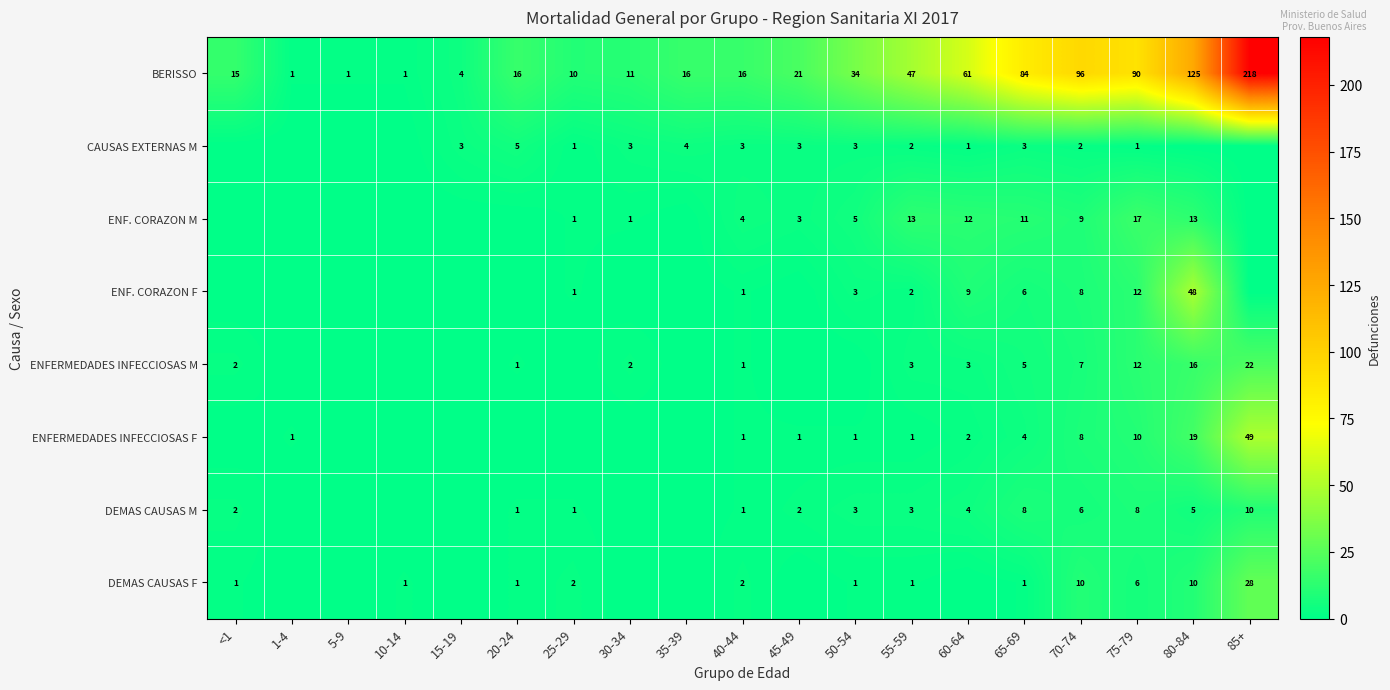

At how many categories does at least one series exceed 163?

1